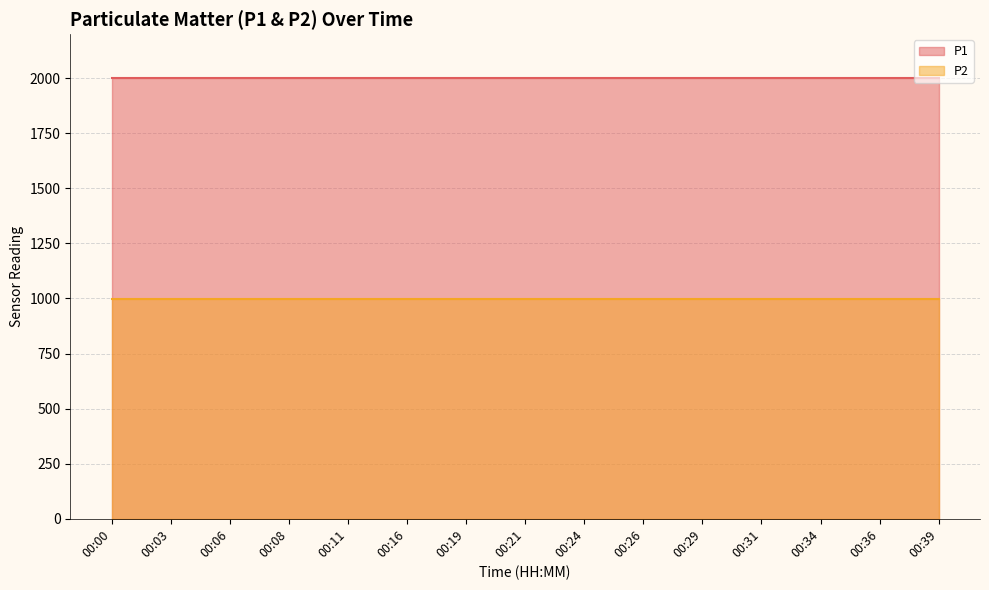

True or false: P1 has more than 2 interior local peaks.

False